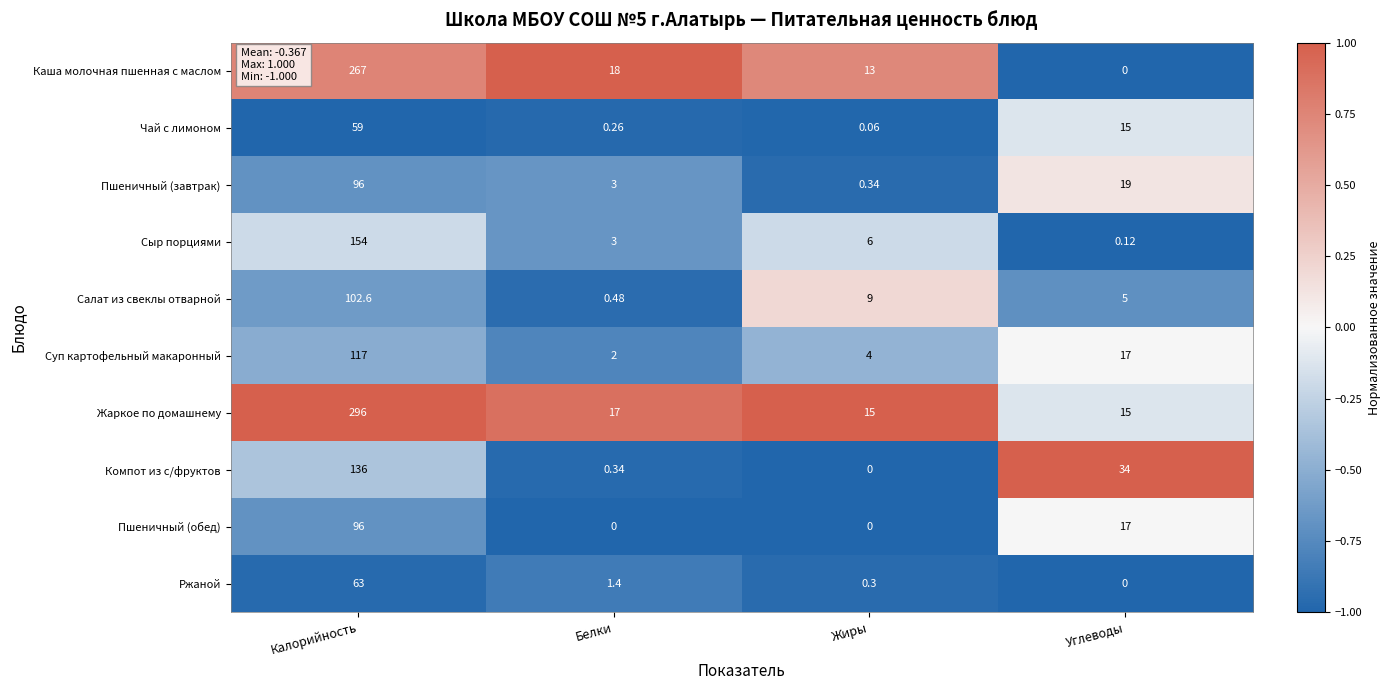

At which label does Салат из свеклы отварной first exceed 9?

Калорийность